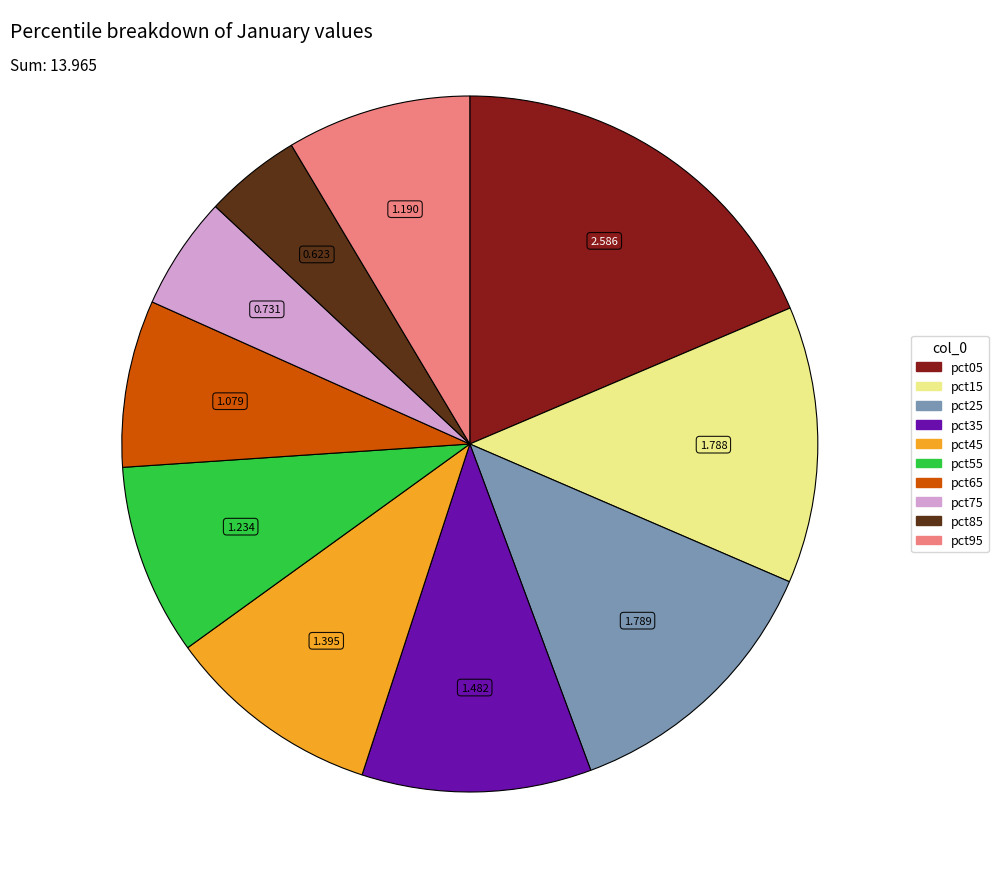

Is the sum of pct65 and pct05 greater than half?

No